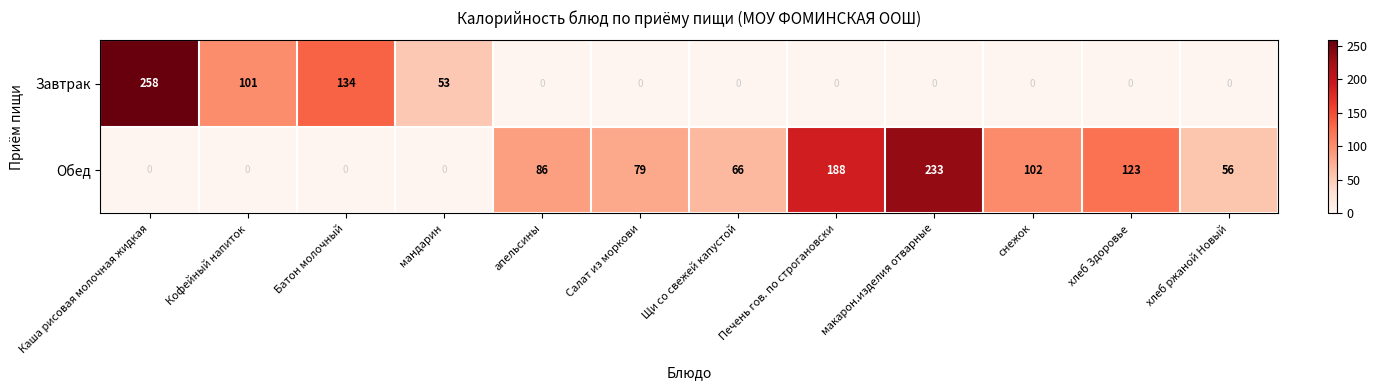

Which series has the largest range (max minus min)?

Завтрак